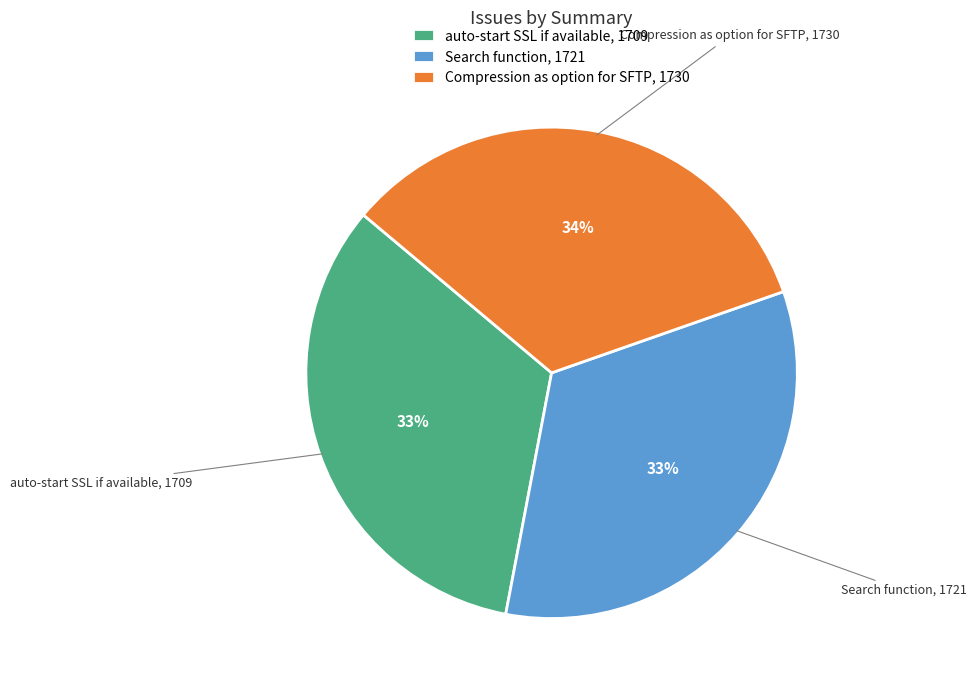

Is it true that Search function is 23% of the pie?

False